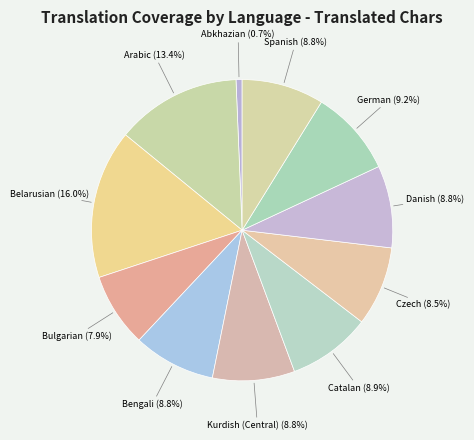

Is Czech the majority of the pie?

No